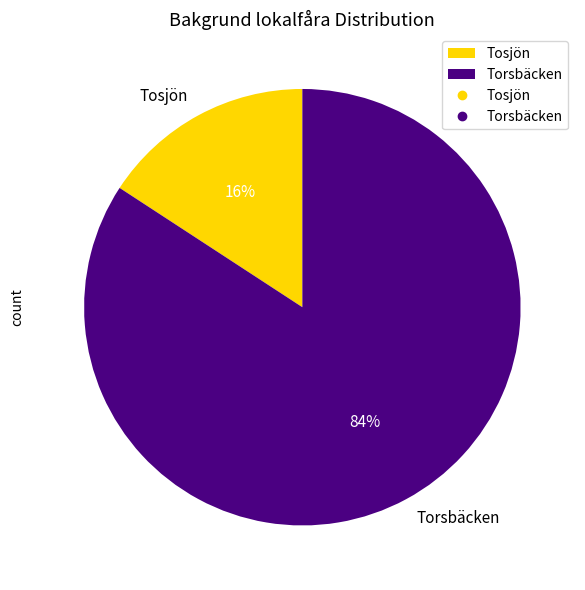

How many slices are in this pie chart?

2